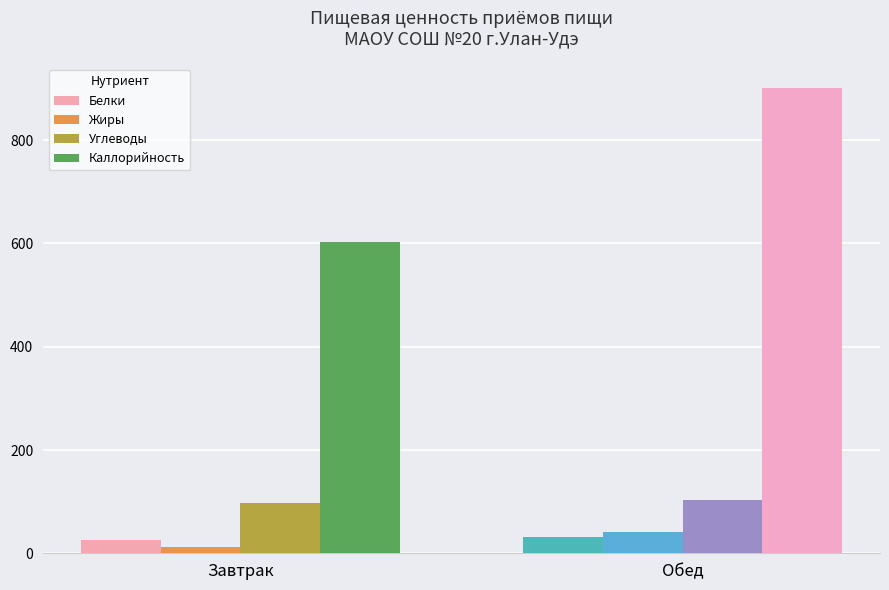

Are the bars horizontal?

No